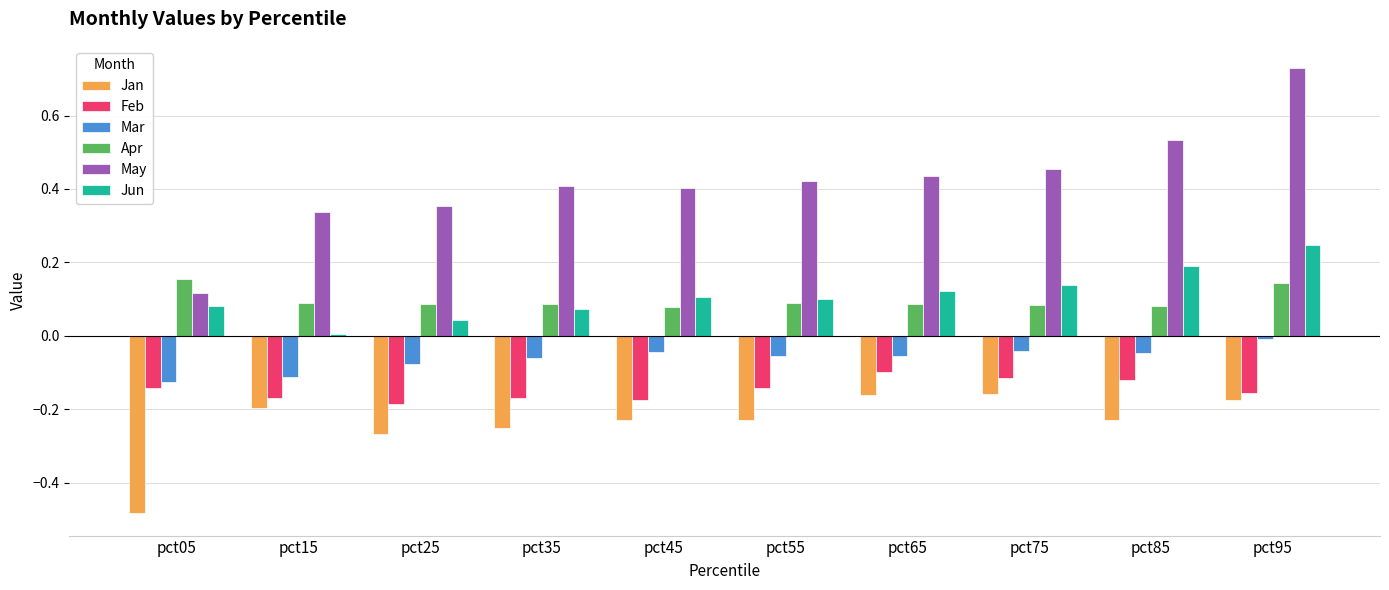

The Mar series shows -0.1 at pct25. True or false?

True